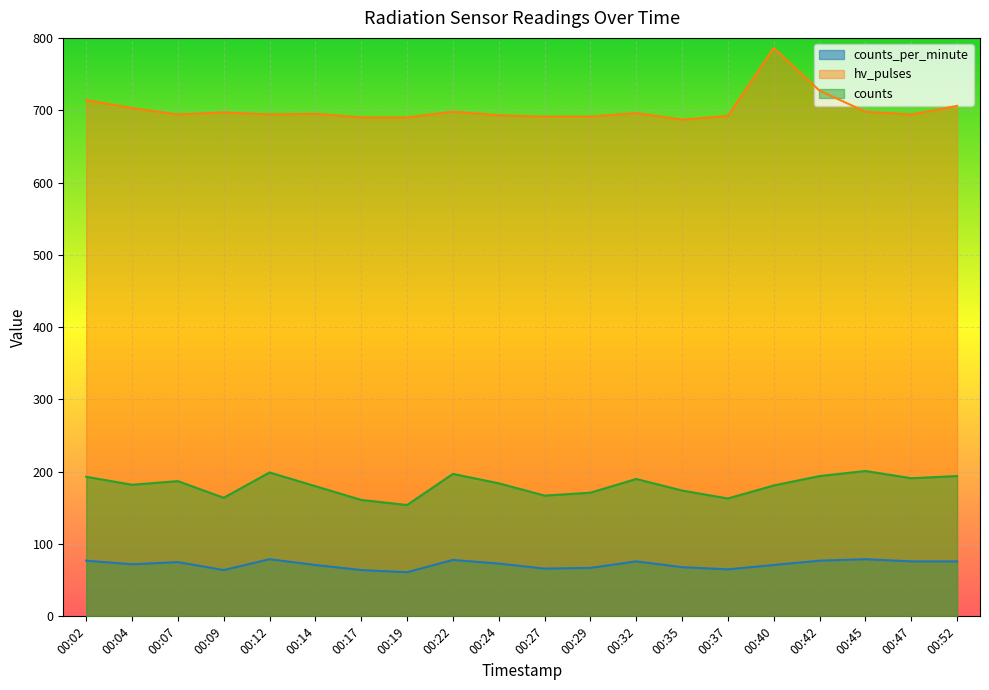

What is the value of the hv_pulses point at the 20th from the left?

706